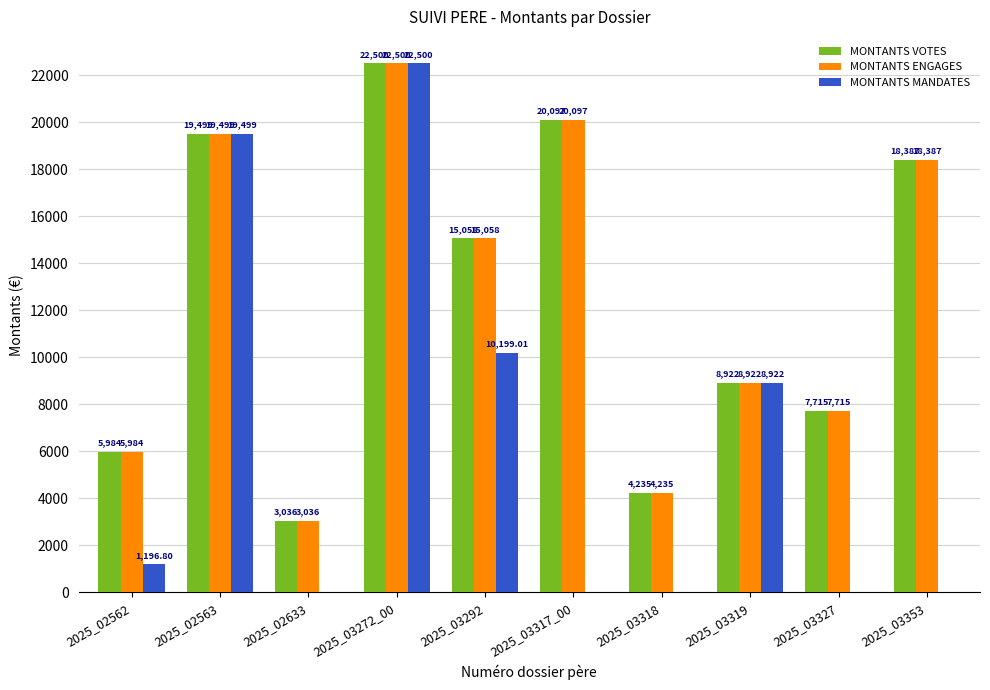

The value of MONTANTS ENGAGES at 2025_03272_00 is 12888.2. True or false?

False